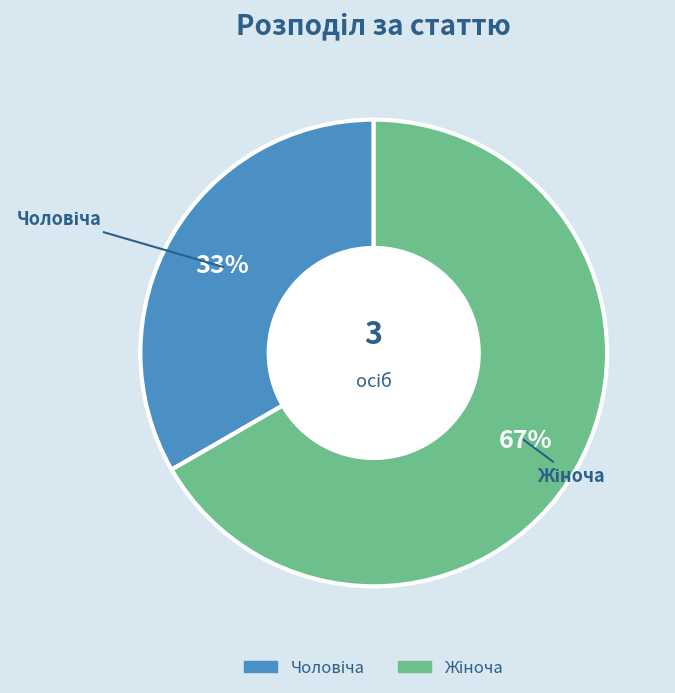

Does any single category account for the majority?

Yes